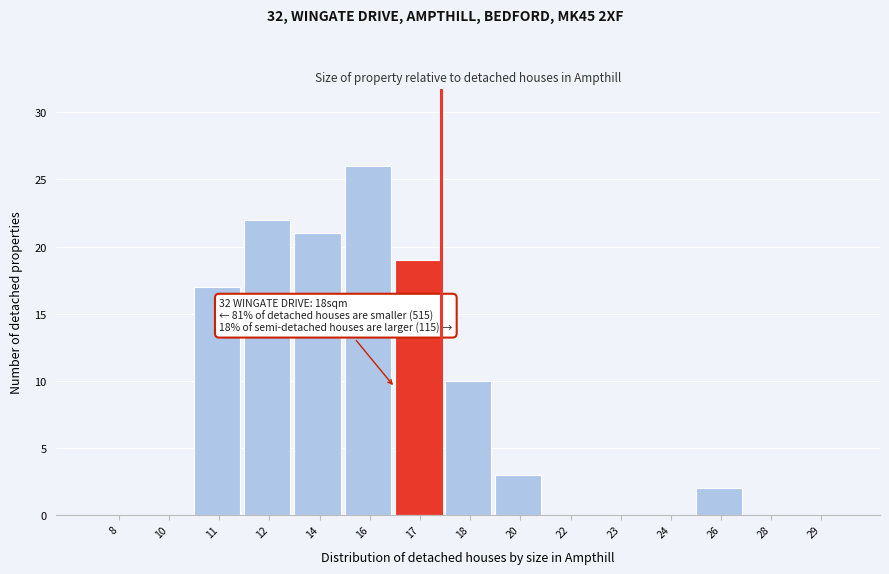

Reading right to left, list all the values displayed in this chart.

29=0	28=0	26=2	24=0	23=0	22=0	20=3	18=10	17=19	16=26	14=21	12=22	11=17	10=0	8=0